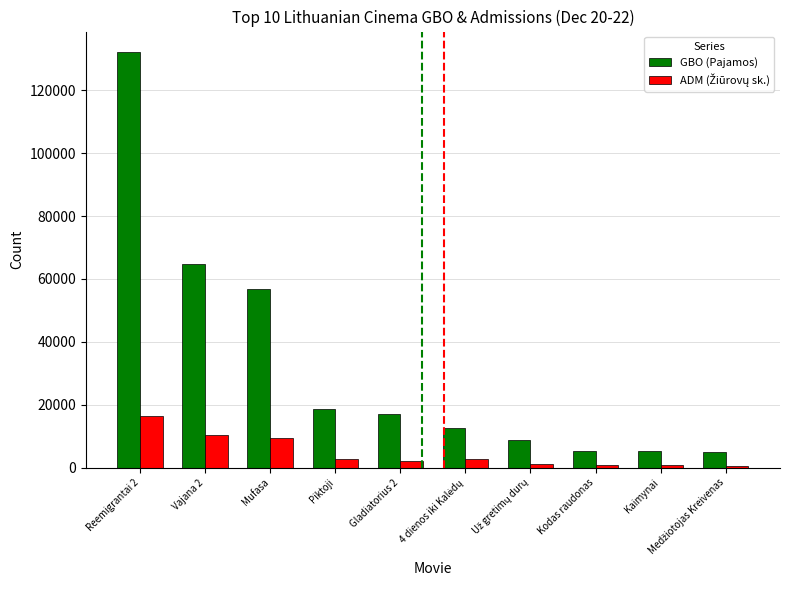

What is the difference between the maximum and second lowest values in the GBO (Pajamos) series?

126808.0